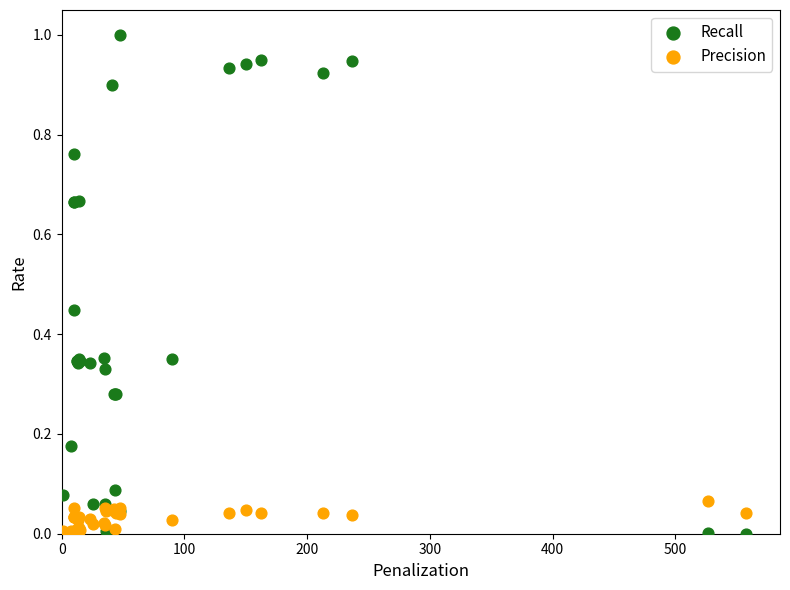

Which series has the largest Y range (max minus min)?

Recall